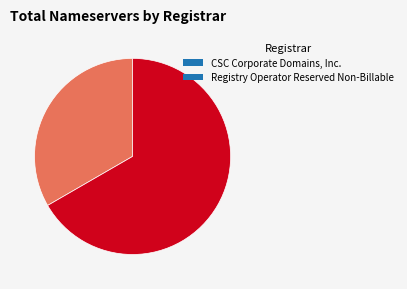

Approximately how many times larger is the value at Registry Operator Reserved Non-Billable compared to CSC Corporate Domains, Inc.?

2.0